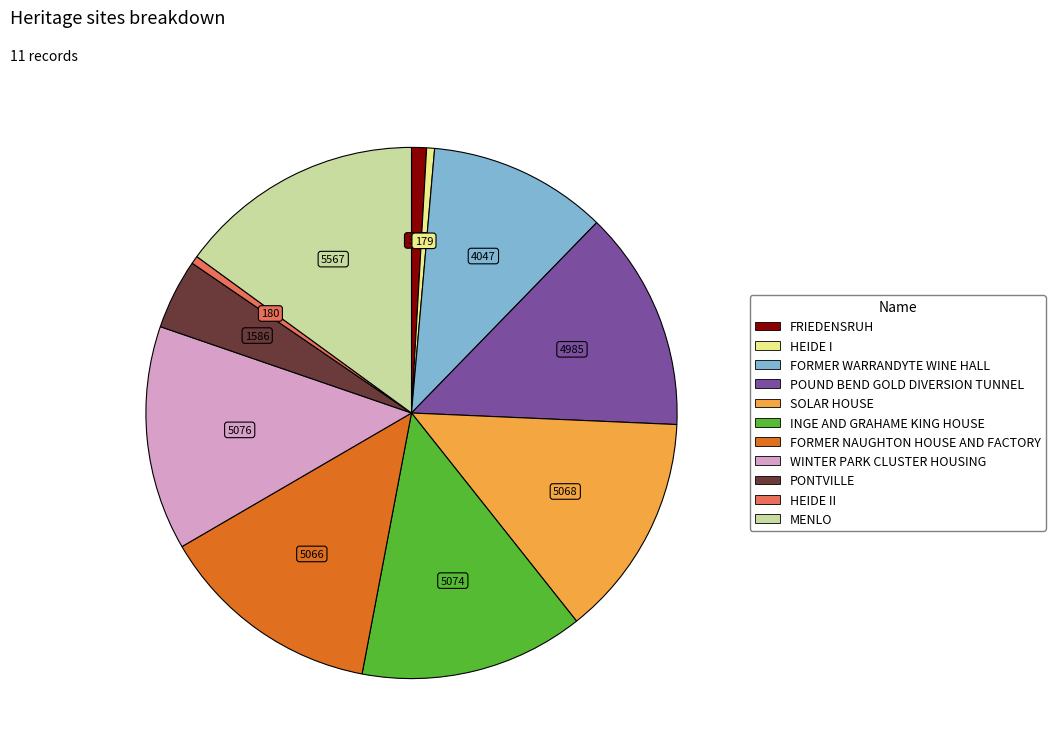

Does any single category account for the majority?

No